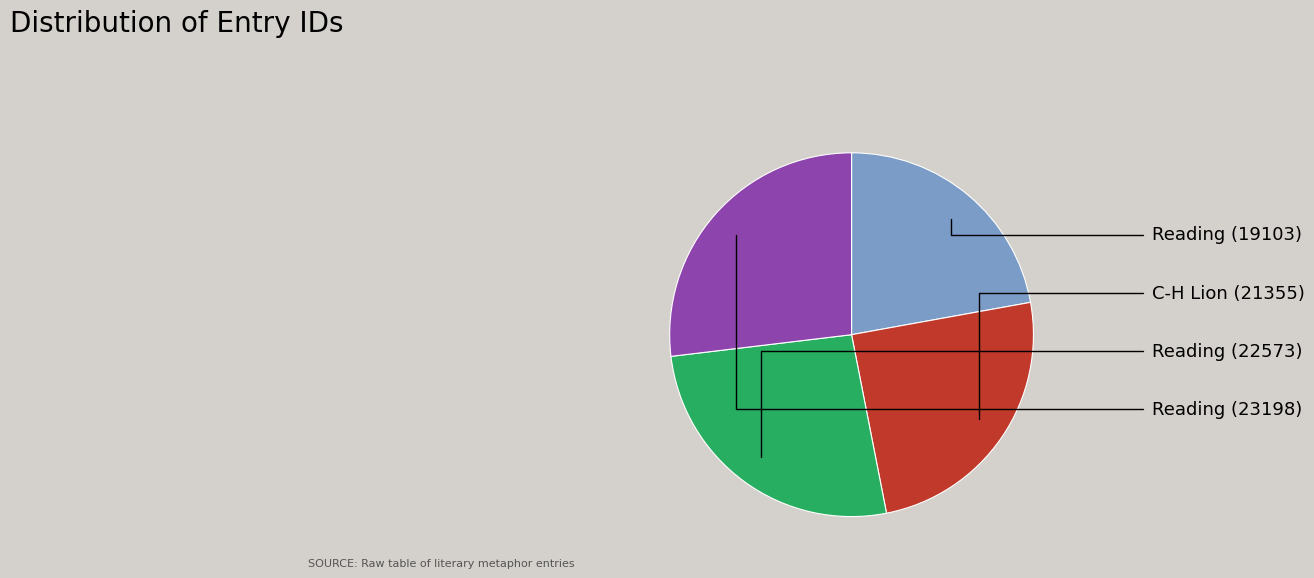

Which category has the biggest portion of the pie?

Reading (23198)